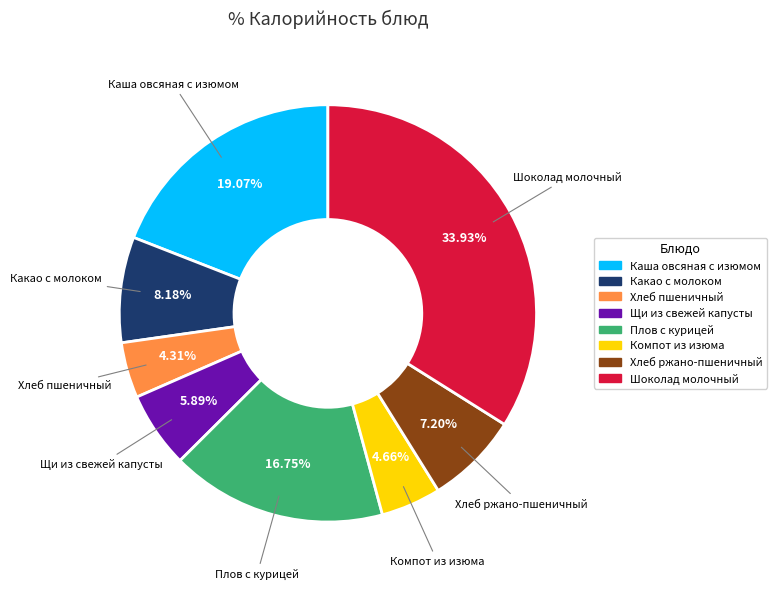

Which has a higher value, Какао с молоком or Хлеб пшеничный?

Какао с молоком